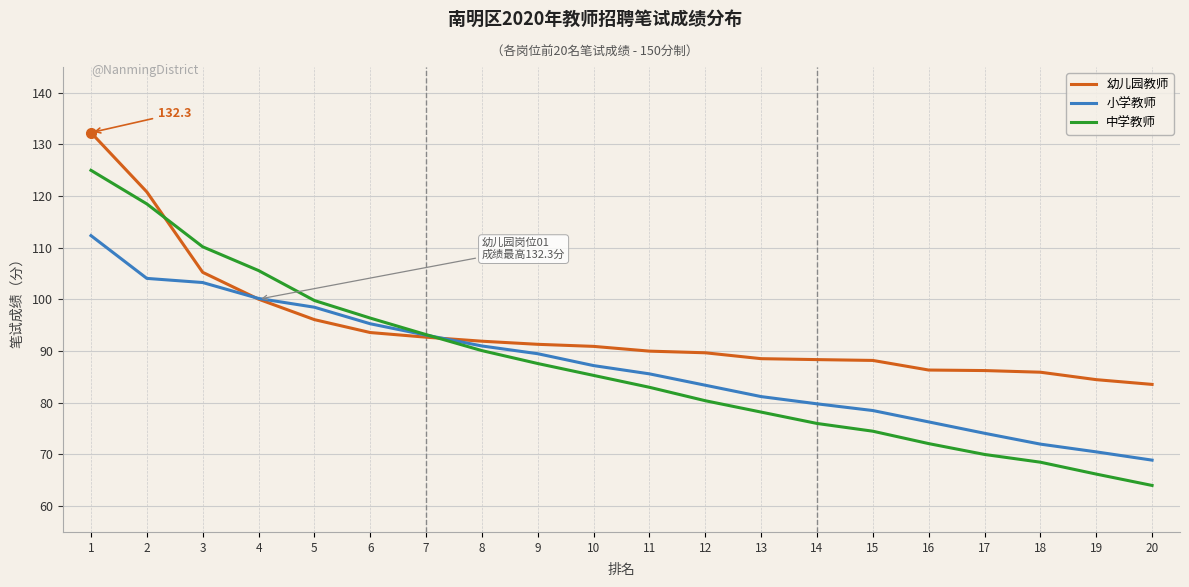

What is the average value of the 中学教师 series?

87.2